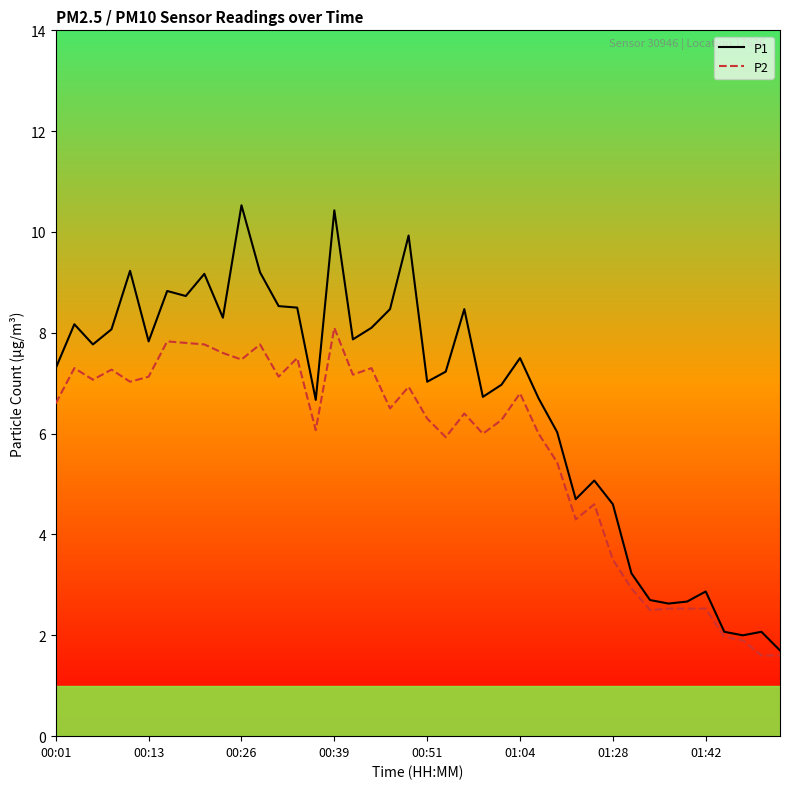

What is the maximum value shown in the chart?

10.5